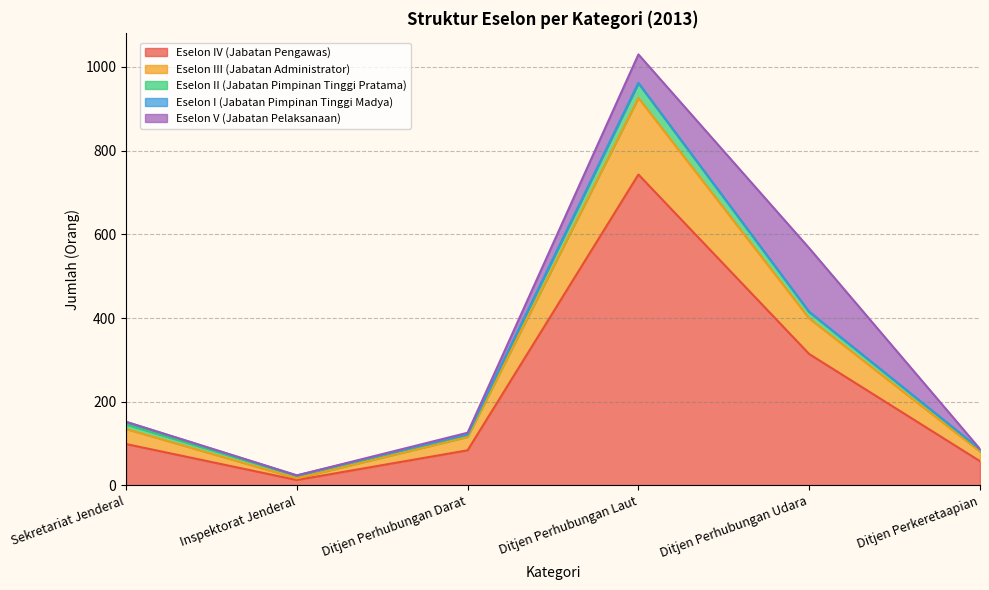

Where is Eselon IV (Jabatan Pengawas) nearest to the value 378?

Ditjen Perhubungan Udara